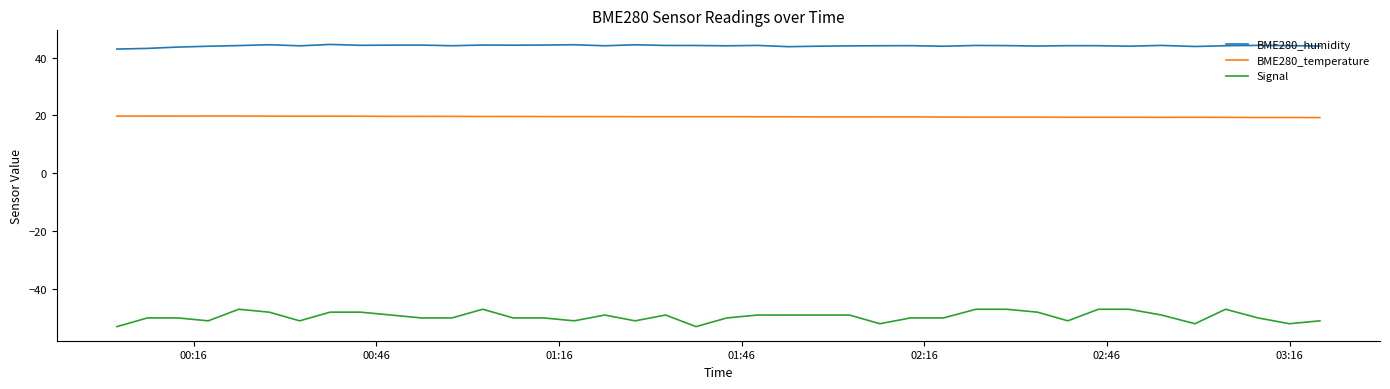

What are all the series names shown in the legend?

BME280_humidity, BME280_temperature, Signal